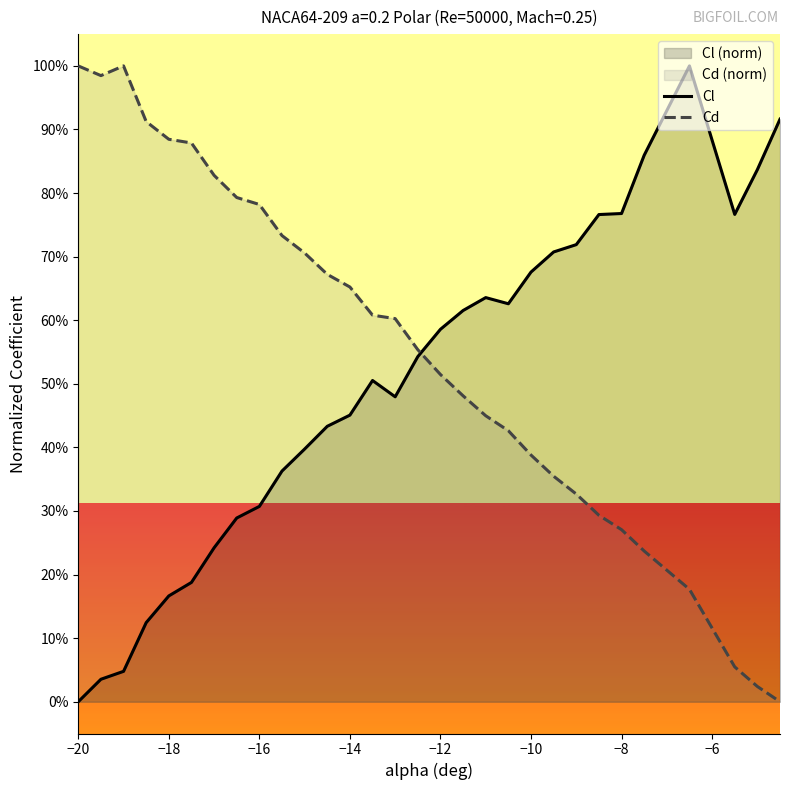

What is the value of the Cd point at the 3rd from the left?

1.0